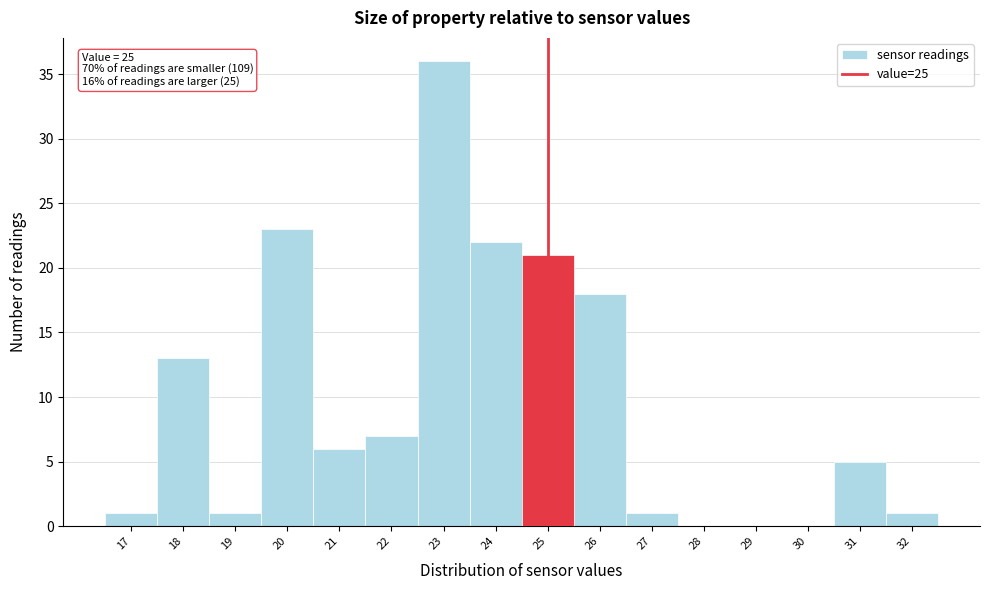

Over which range of the x-axis is the bar tallest?

22.5 to 23.5